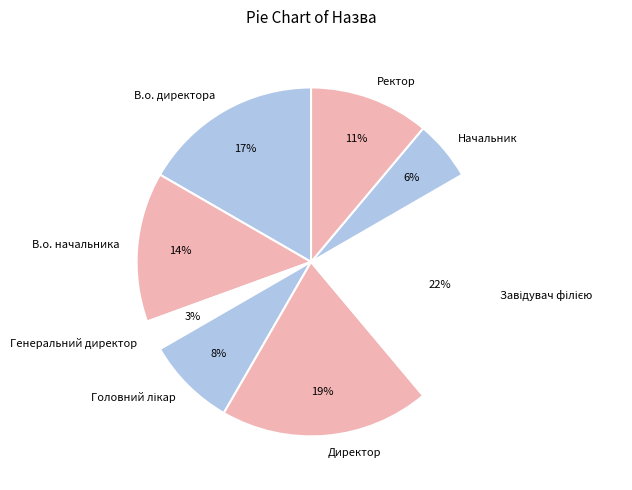

To the nearest percent, what is the combined percentage of В.о. начальника and Директор?

33%